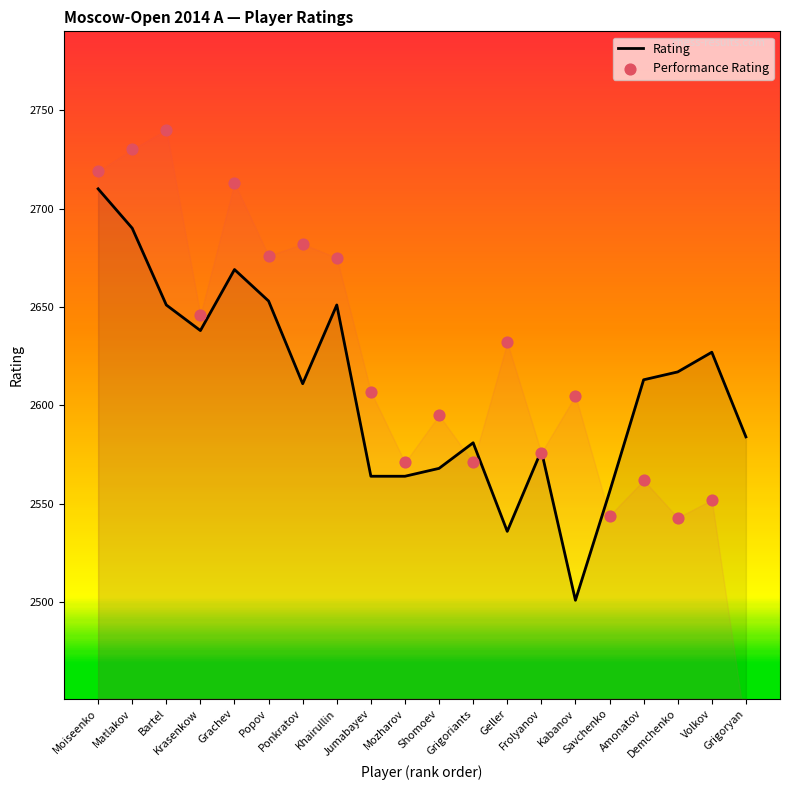

Which series has the widest spread of Y values?

Performance Rating